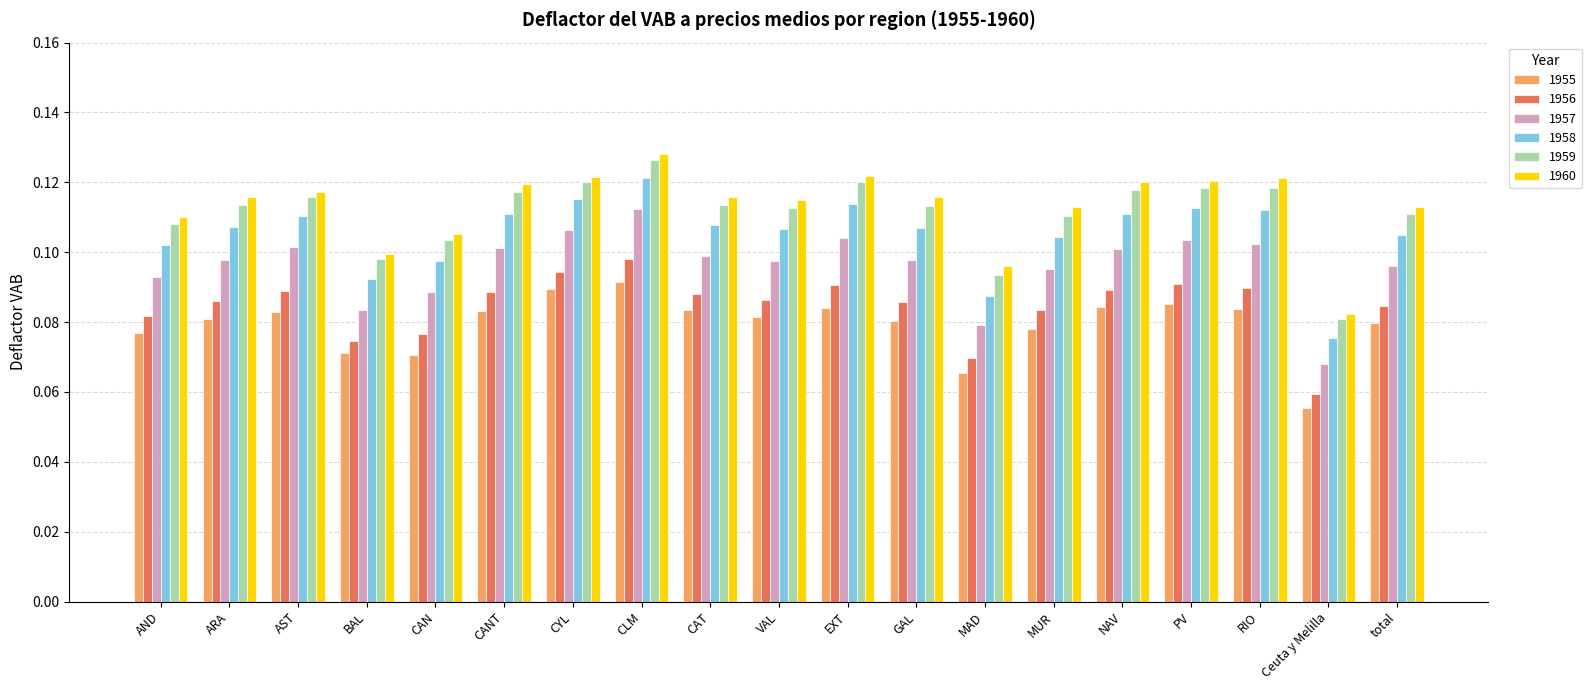

How many distinct data groups are displayed?

6